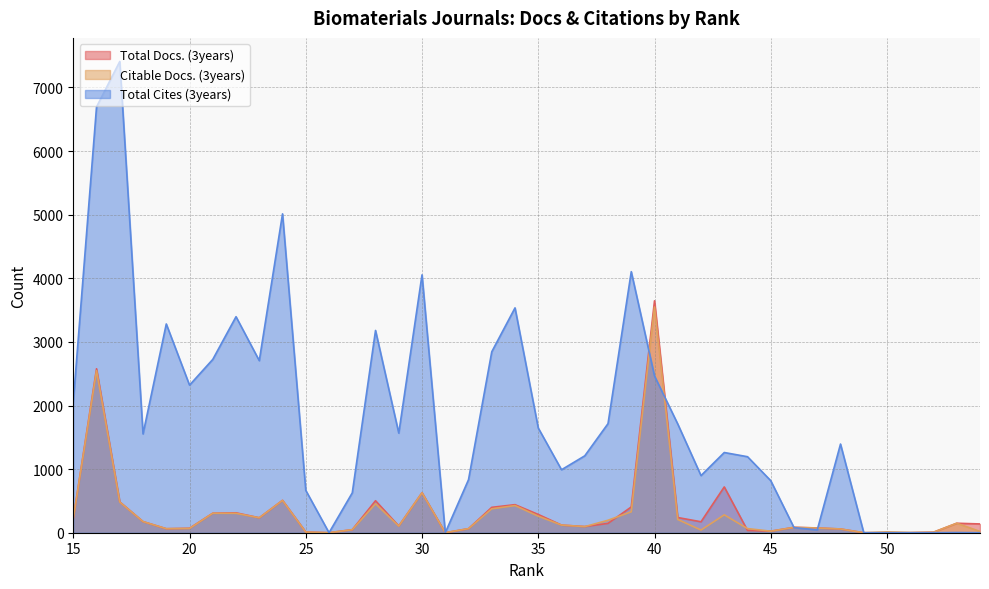

What is the sum of the Total Docs. (3years) values at 42 and 34?

613